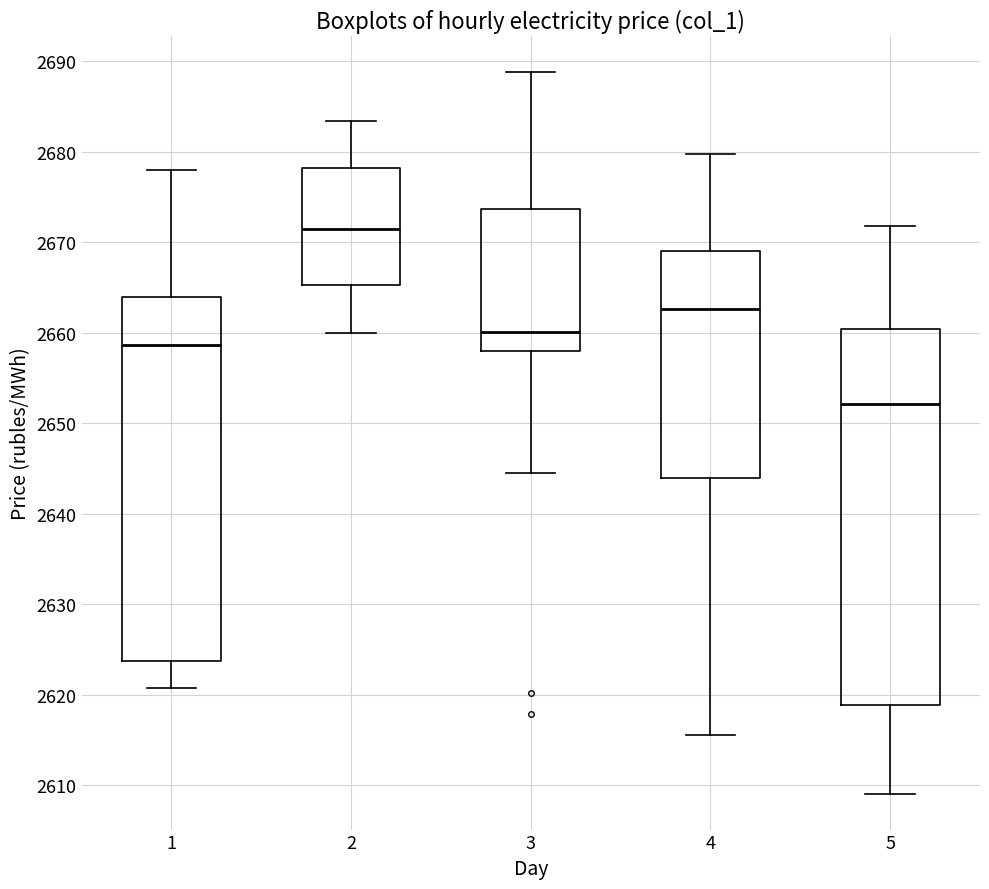

Which box's median line is the highest?

2